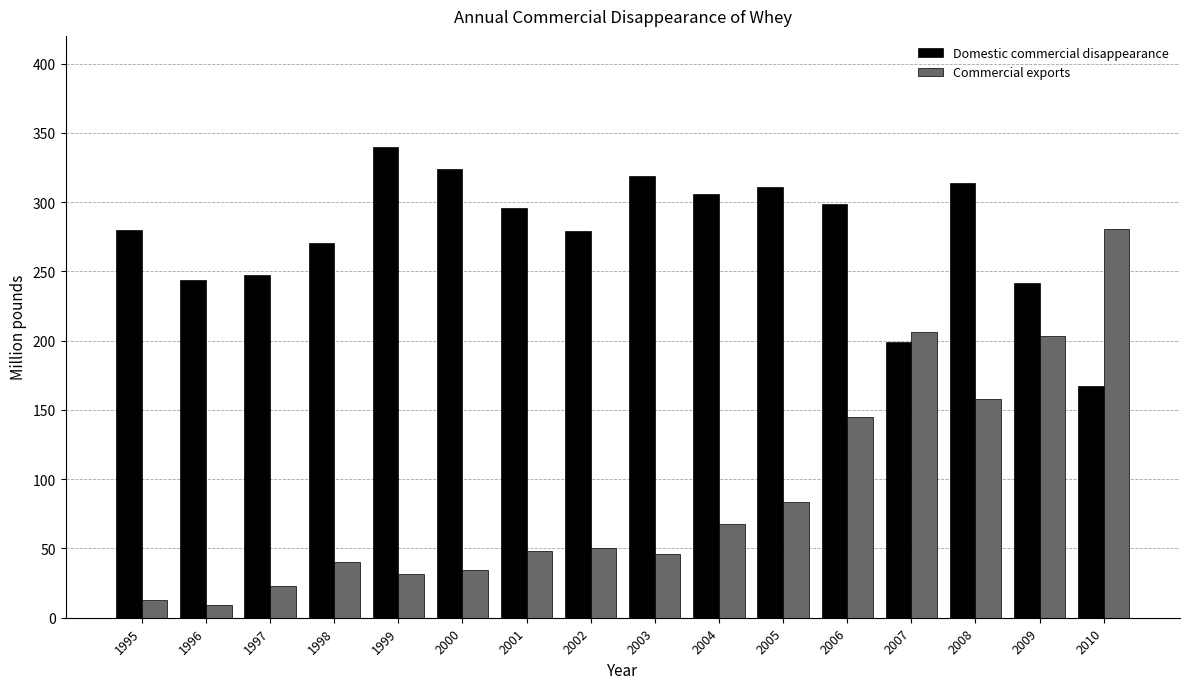

How many bars are there in total?

32